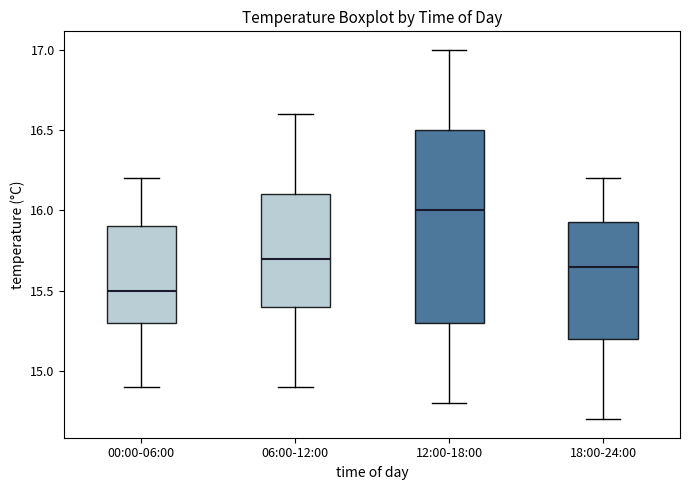

Reading left to right, read every box against the y-axis: the position of its median line, the range the box covers, and the ends of its whiskers. The values are not printed on the chart, so give them approximately, as read against the axis.

00:00-06:00: median 15.50, box 15.30 to 15.90, whiskers 14.90 to 16.20
06:00-12:00: median 15.70, box 15.40 to 16.10, whiskers 14.90 to 16.60
12:00-18:00: median 16.00, box 15.30 to 16.50, whiskers 14.80 to 17.00
18:00-24:00: median 15.65, box 15.20 to 15.95, whiskers 14.70 to 16.20